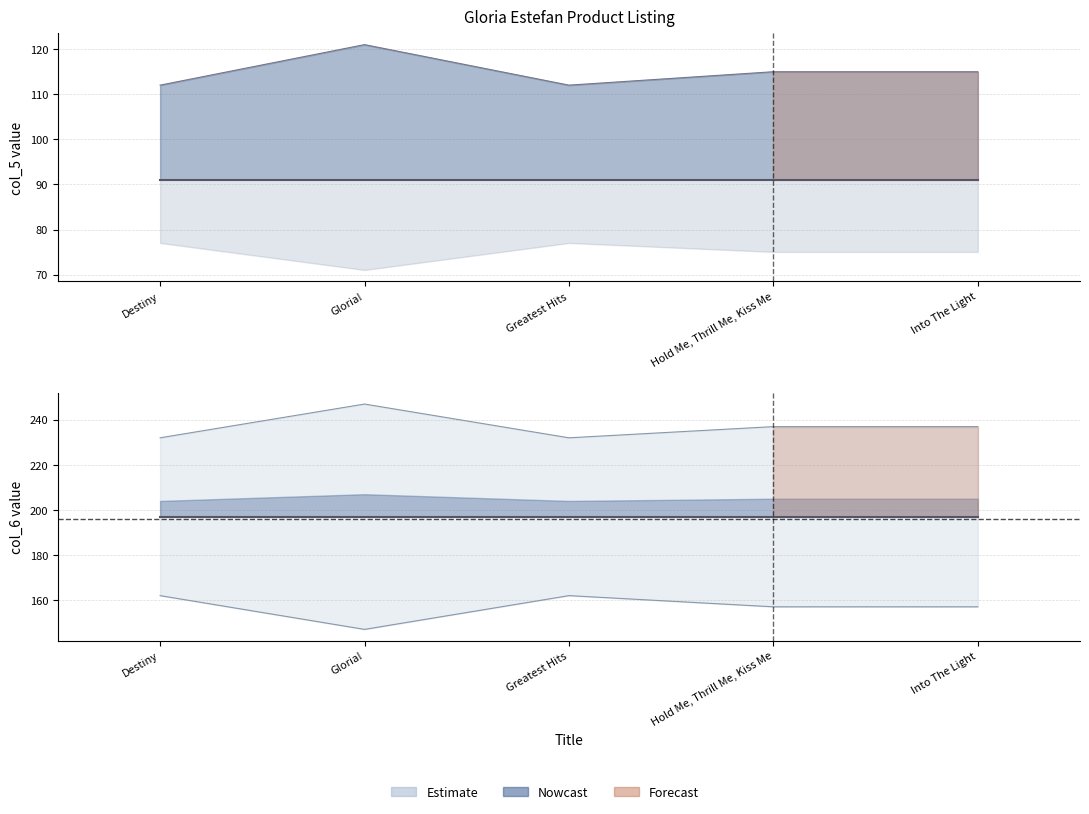

True or false: col_5 has more than 0 points higher than both neighbors.

False